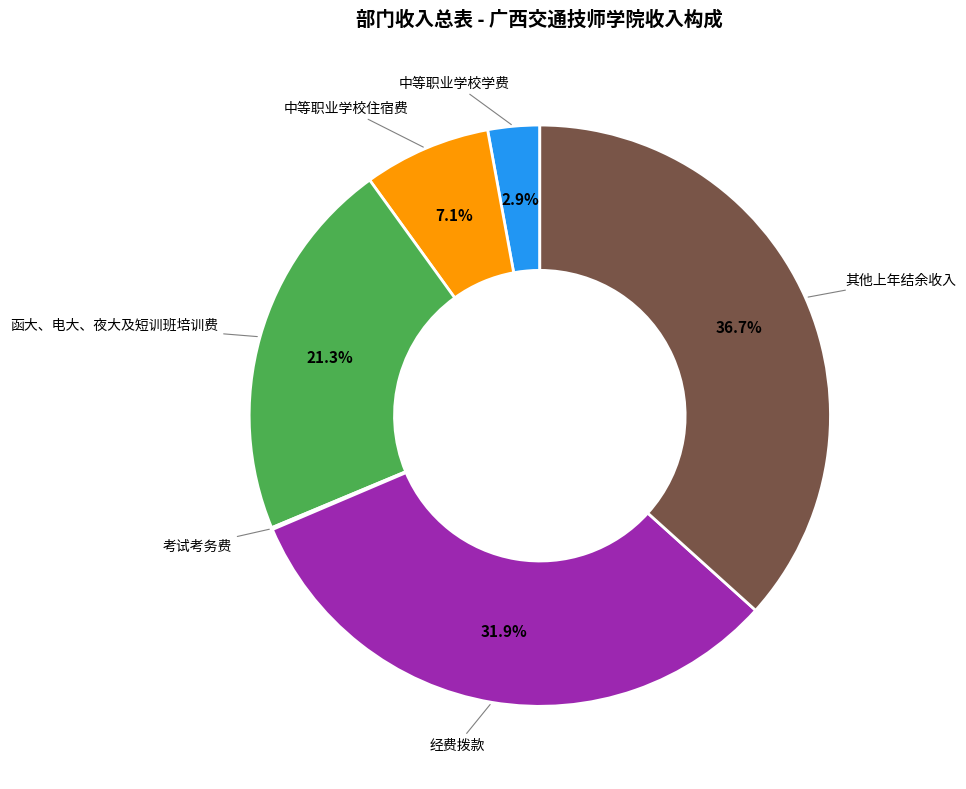

Between 中等职业学校住宿费 and 中等职业学校学费, which is larger?

中等职业学校住宿费